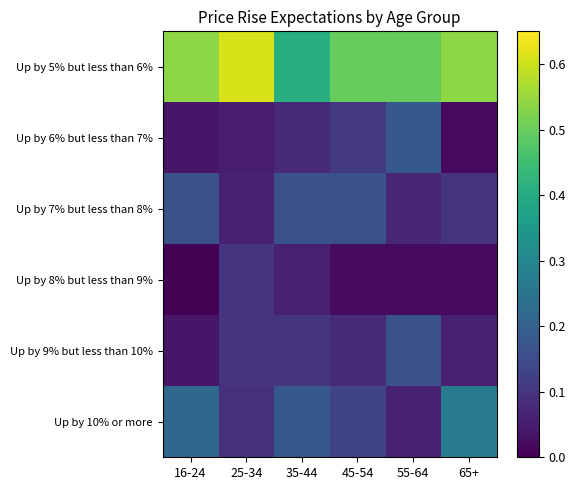

Reading left to right, list all the values displayed in this chart.

Up by 5% but less than 6%: 16-24=0.5	25-34=0.6	35-44=0.4	45-54=0.5	55-64=0.5	65+=0.5
Up by 6% but less than 7%: 16-24=0.0	25-34=0.1	35-44=0.1	45-54=0.1	55-64=0.2	65+=0.0
Up by 7% but less than 8%: 16-24=0.2	25-34=0.1	35-44=0.2	45-54=0.2	55-64=0.1	65+=0.1
Up by 8% but less than 9%: 16-24=0.0	25-34=0.1	35-44=0.1	45-54=0.0	55-64=0.0	65+=0.0
Up by 9% but less than 10%: 16-24=0.0	25-34=0.1	35-44=0.1	45-54=0.1	55-64=0.2	65+=0.1
Up by 10% or more: 16-24=0.2	25-34=0.1	35-44=0.2	45-54=0.1	55-64=0.1	65+=0.3